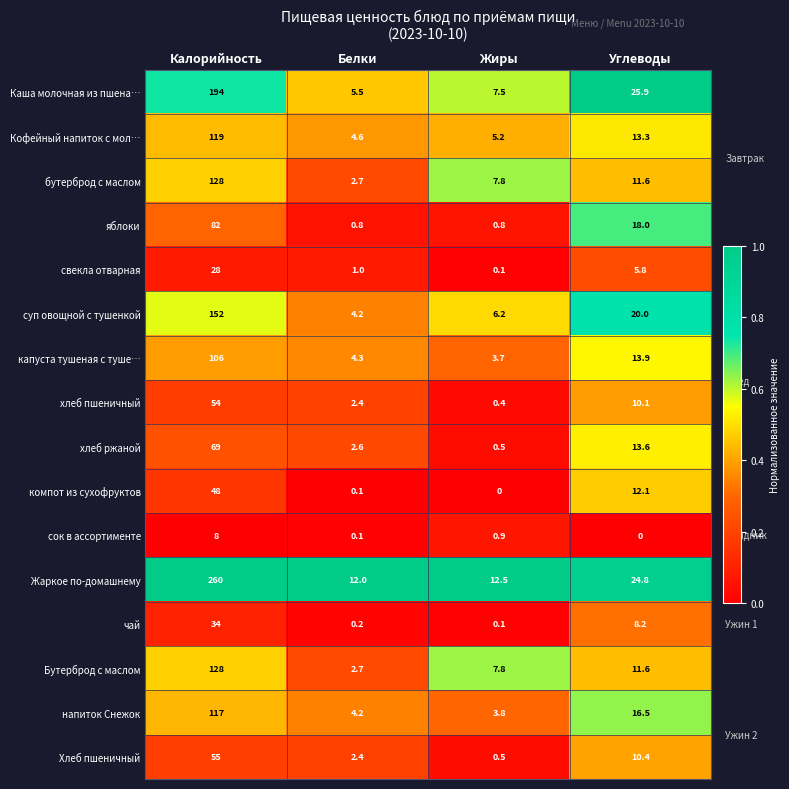

What is the difference between the maximum and second lowest values in the компот из сухофруктов series?

47.9